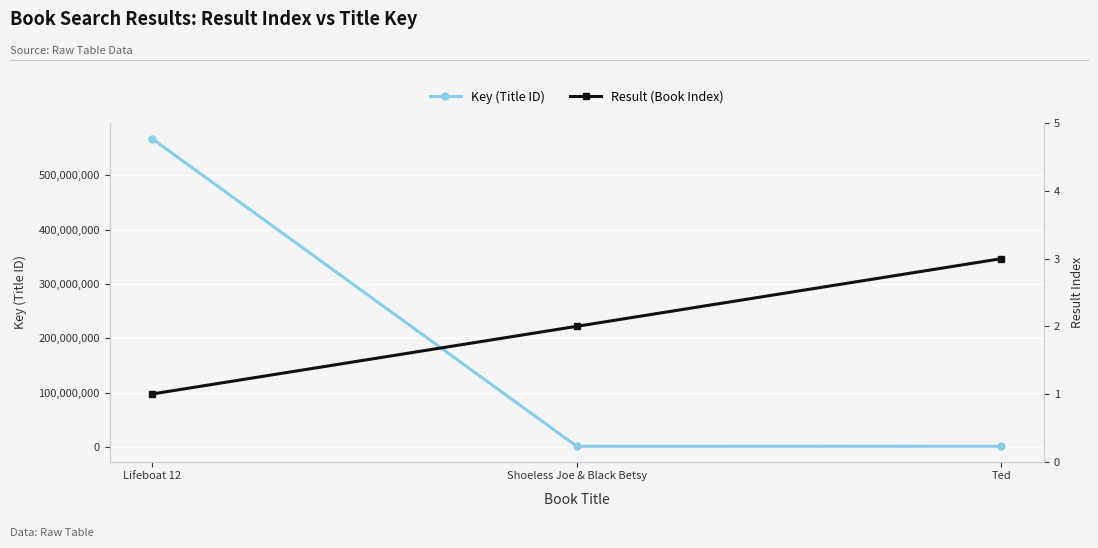

How many series are shown in this chart?

2